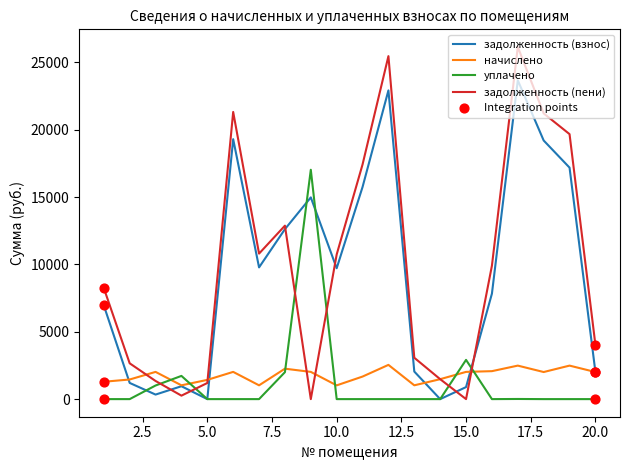

Which series has the widest spread of values?

задолженность (пени)